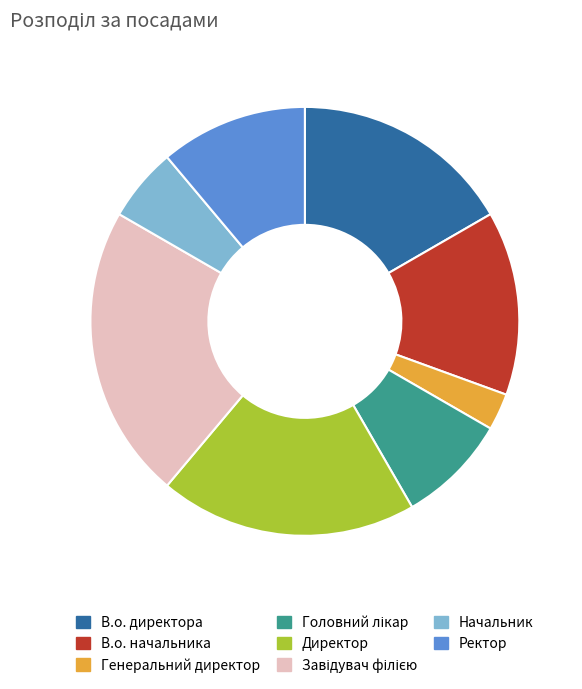

How many slices are in this pie chart?

8